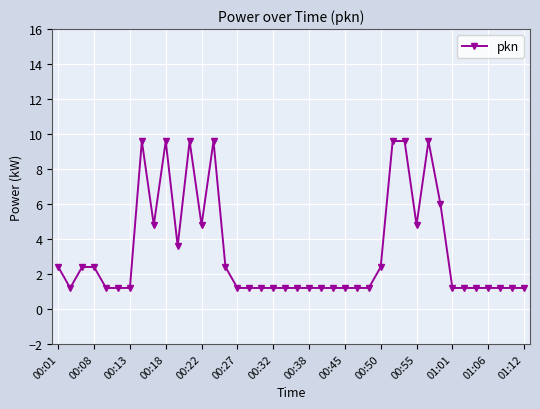

What is the value of the 13th point from the left?

4.8